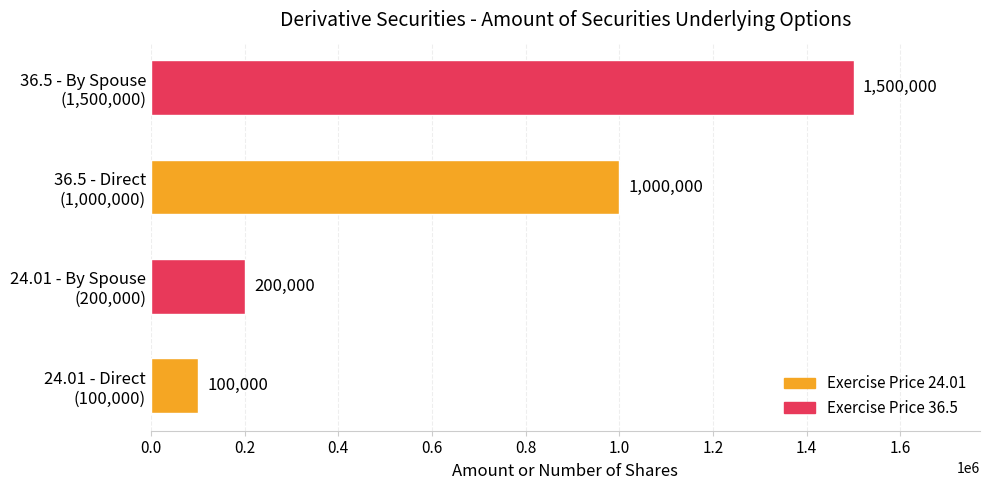

How many categories are shown in the chart?

4